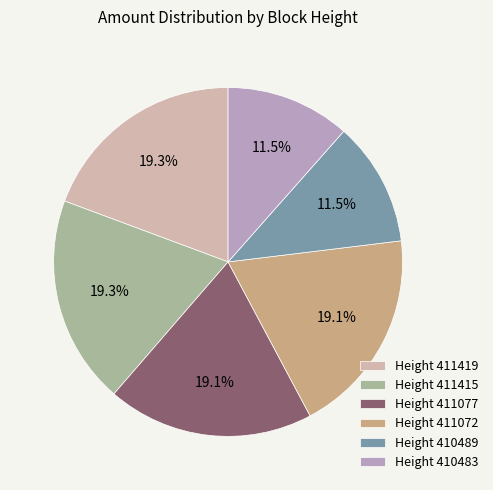

Does Height 411072 account for over 50% of the chart?

No